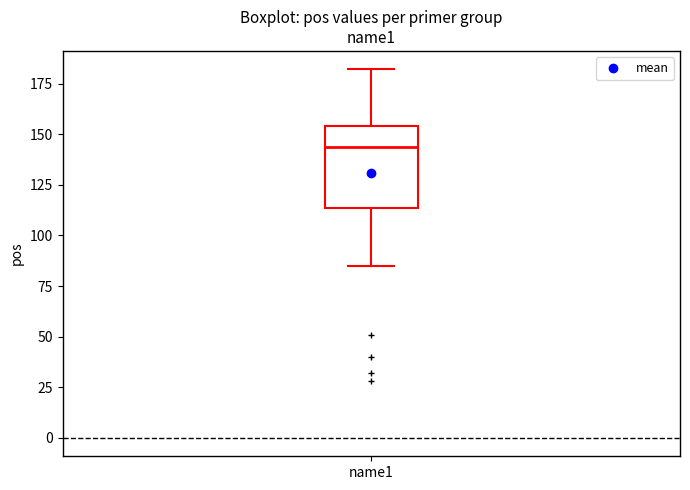

Where does the median line of the box for name1 sit on the y-axis? The values are not printed on the chart, so give them approximately, as read against the axis.

145